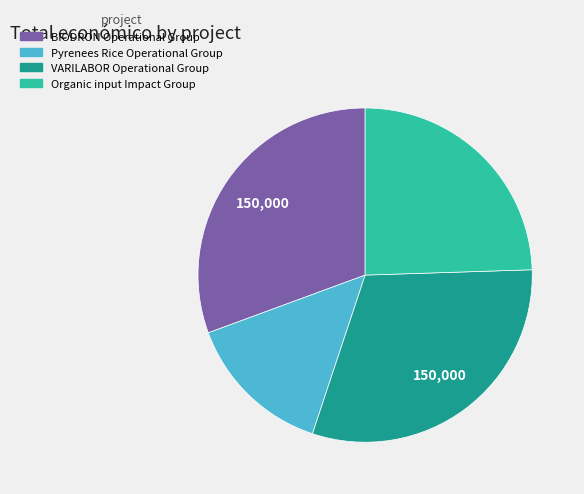

Which has a higher value, Organic input Impact Group or BIODRON Operational Group?

BIODRON Operational Group